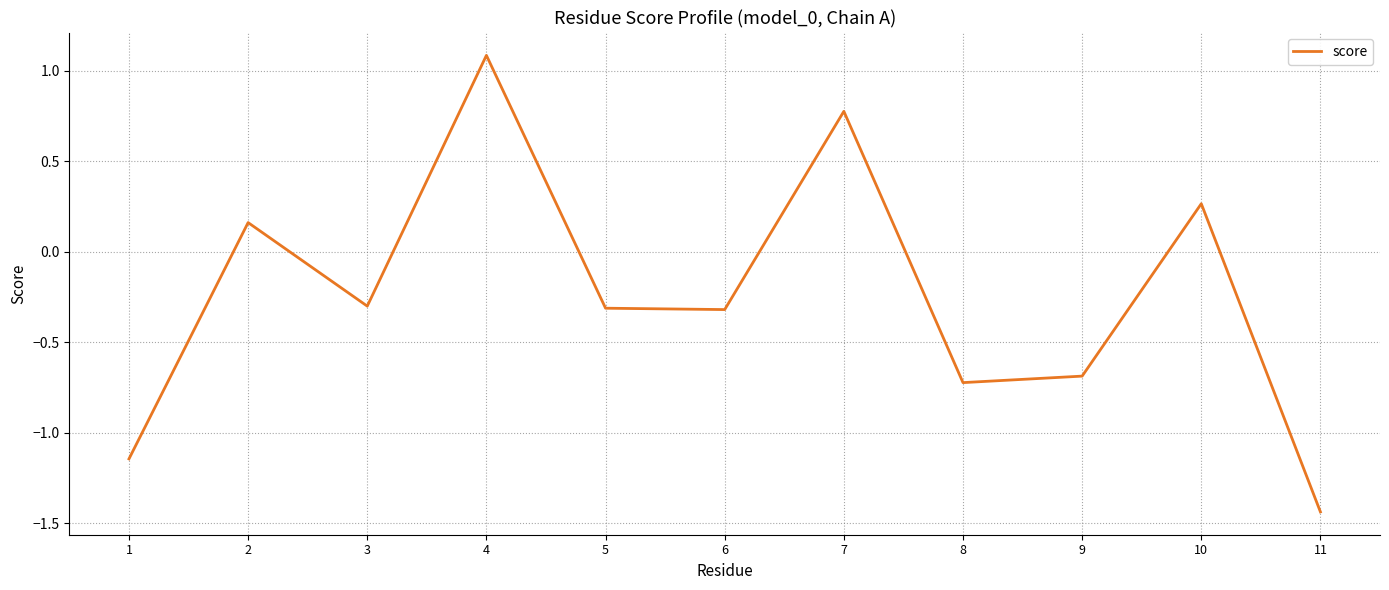

Where does the data first go above 0?

2